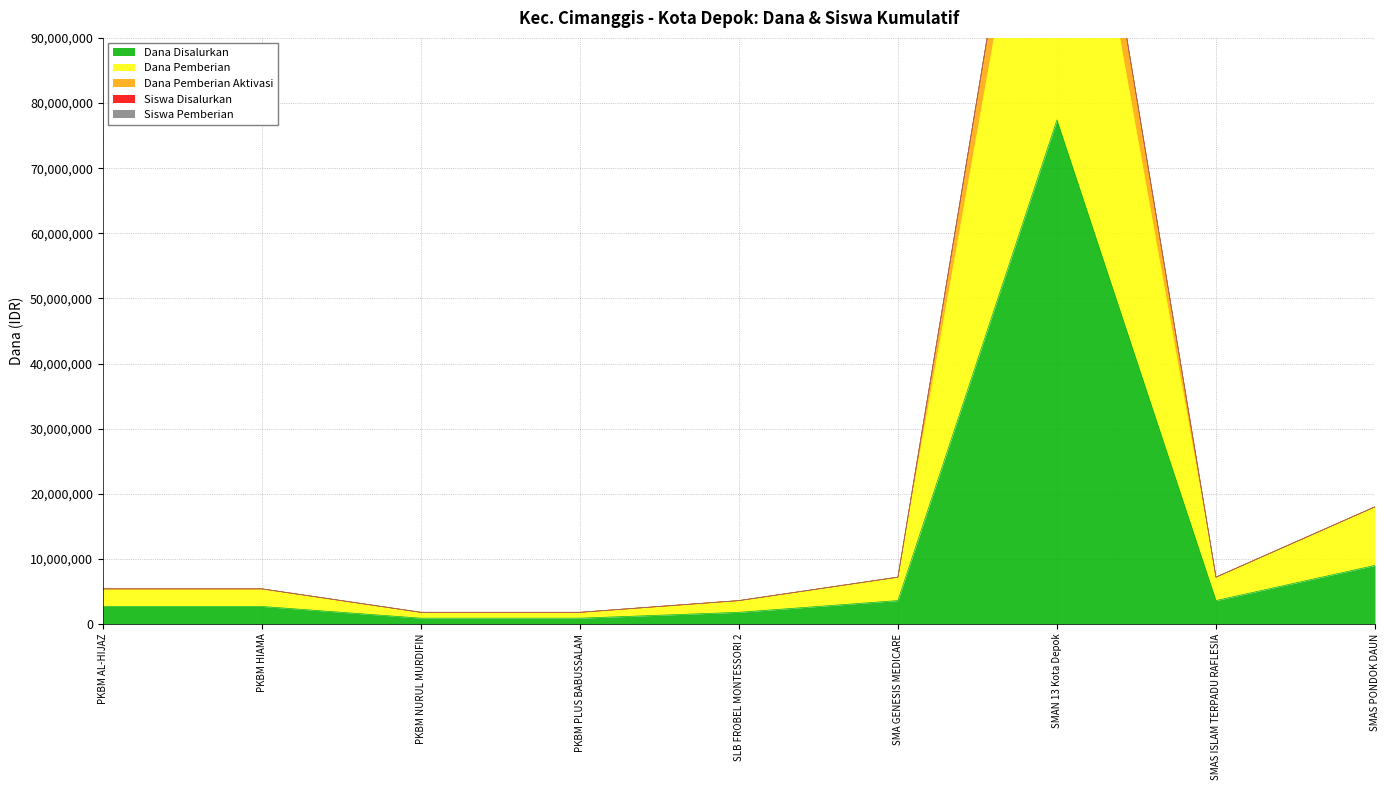

Where is Dana Disalurkan nearest to the value 39150000?

SMAS PONDOK DAUN